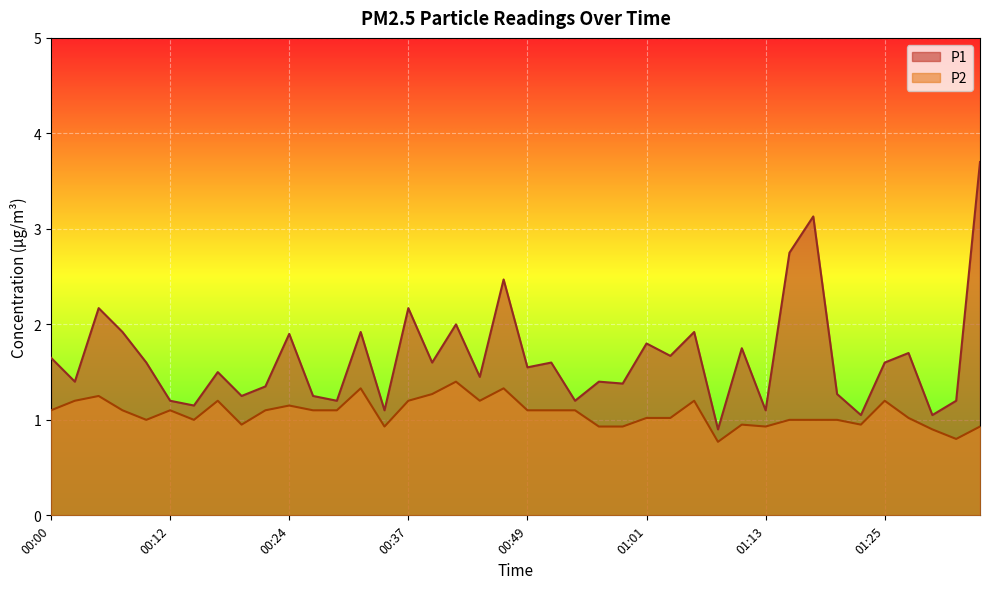

Reading right to left, extract all data points from this chart.

P1: 3.7	1.2	1.1	1.7	1.6	1.1	1.3	3.1	2.8	1.1	1.8	0.9	1.9	1.7	1.8	1.4	1.4	1.2	1.6	1.6	2.5	1.4	2.0	1.6	2.2	1.1	1.9	1.2	1.2	1.9	1.4	1.2	1.5	1.1	1.2	1.6	1.9	2.2	1.4	1.6
P2: 0.9	0.8	0.9	1.0	1.2	0.9	1.0	1.0	1.0	0.9	0.9	0.8	1.2	1.0	1.0	0.9	0.9	1.1	1.1	1.1	1.3	1.2	1.4	1.3	1.2	0.9	1.3	1.1	1.1	1.1	1.1	0.9	1.2	1.0	1.1	1.0	1.1	1.2	1.2	1.1